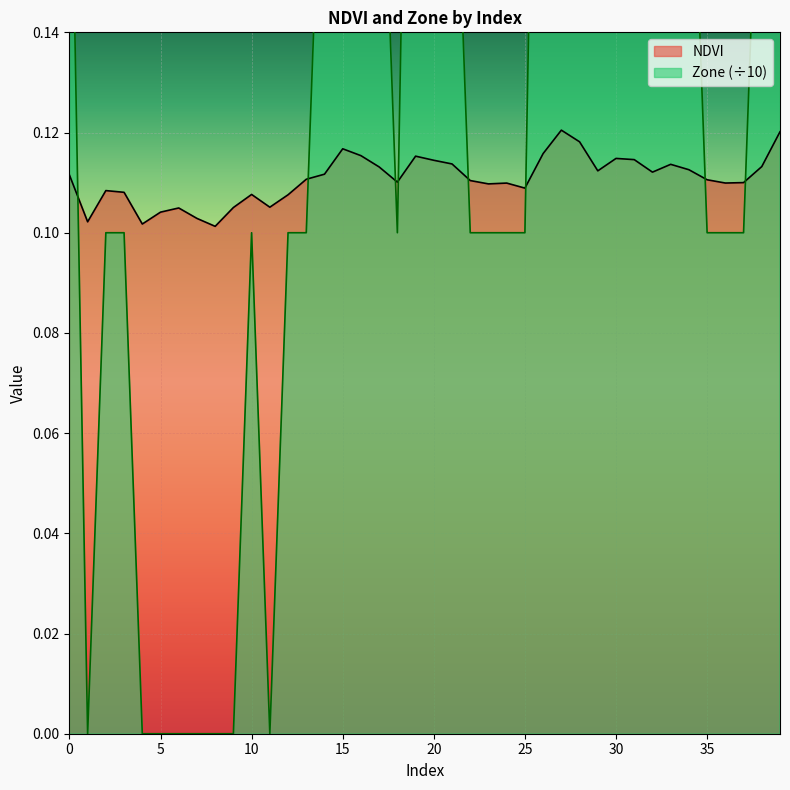

What is the greatest value displayed?

0.5